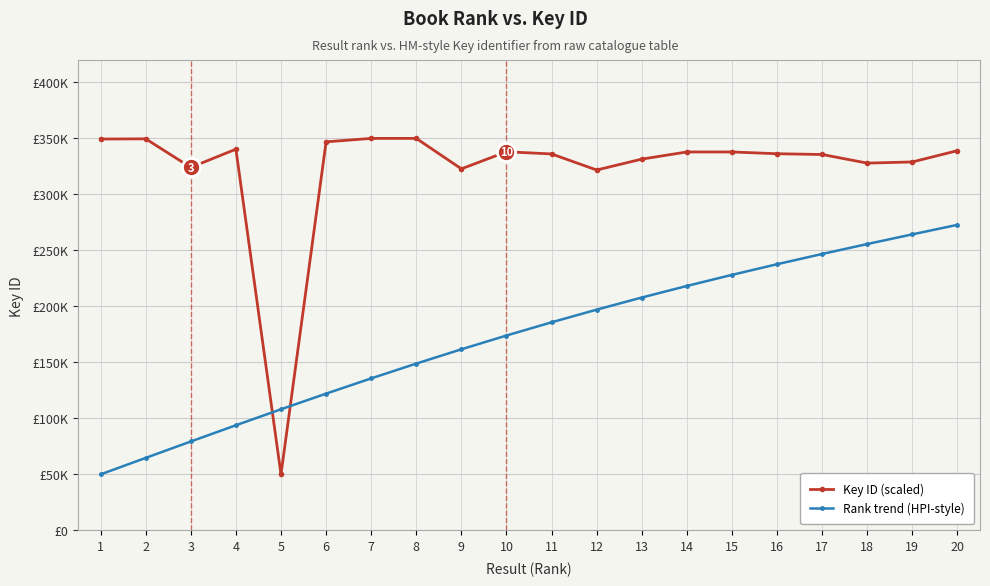

At 12, list the series in order from largest to smallest.

Key ID (scaled), Rank trend (HPI-style)